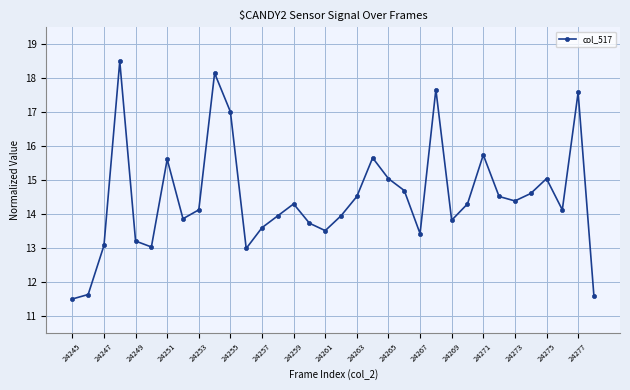

What is the value of the 5th point from the left?

13.2